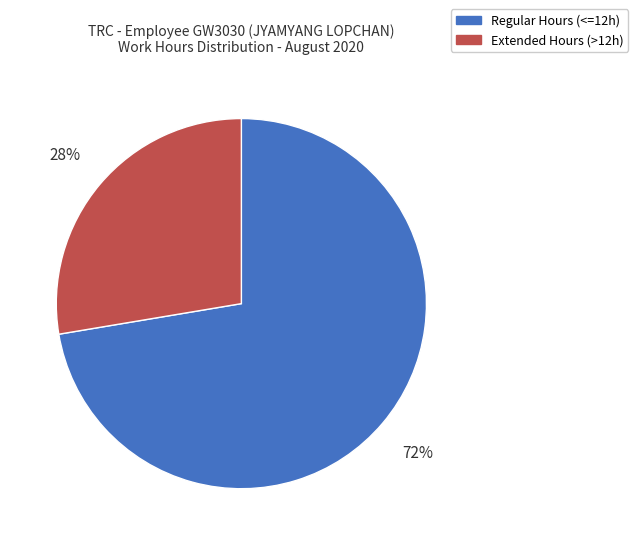

Does any single category account for the majority?

Yes